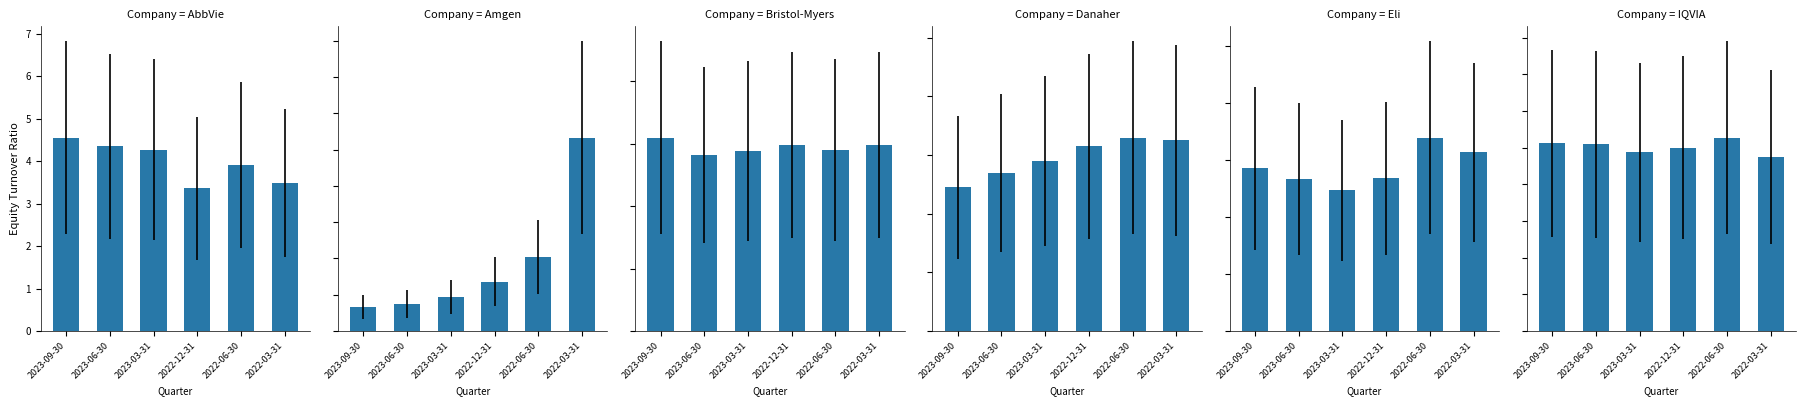

Which category has the highest value across all series?

2022-03-31